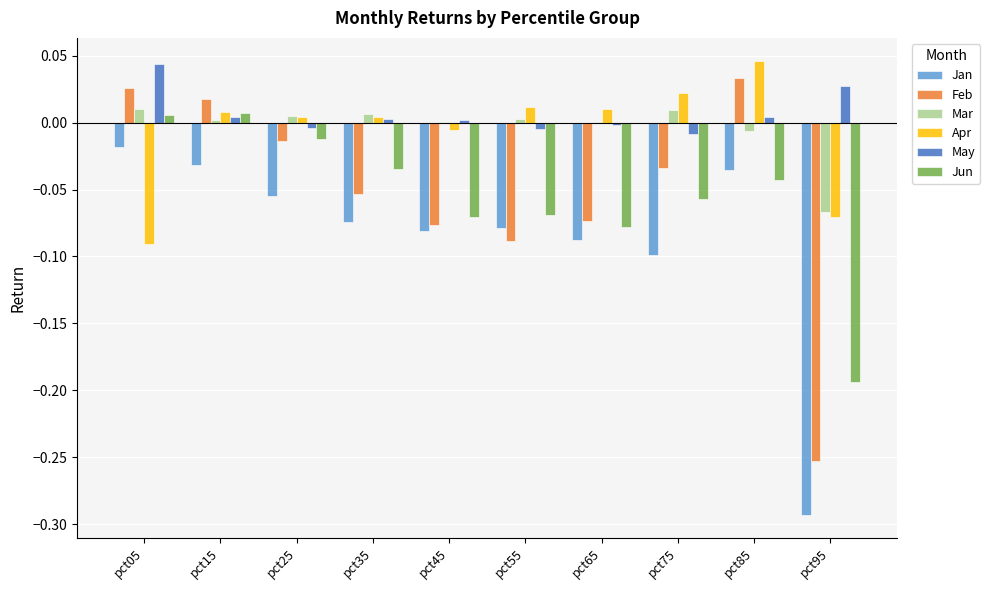

Does the chart contain stacked bars?

No